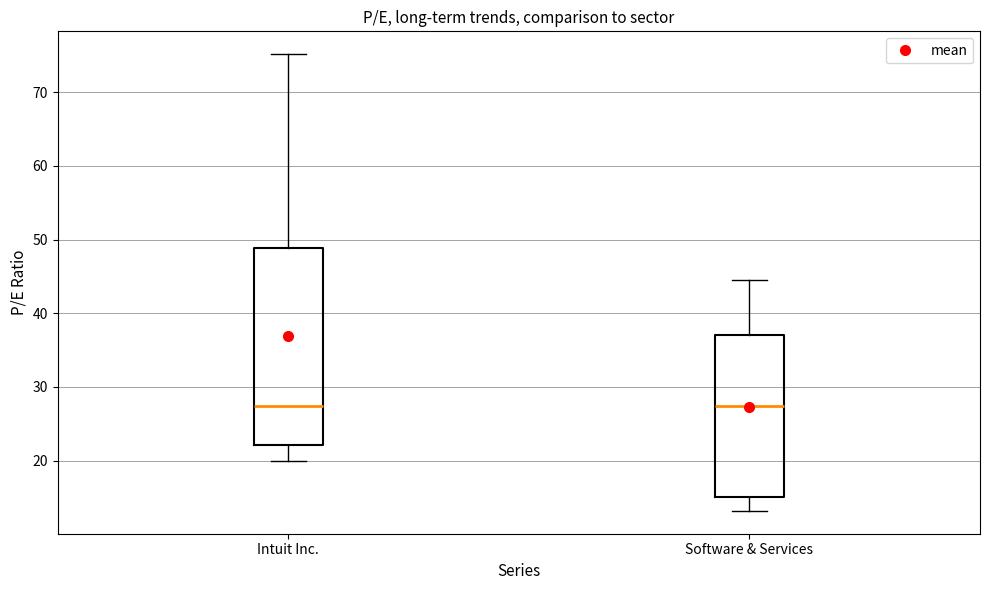

Where does the upper whisker of the box for Software & Services end on the y-axis? The values are not printed on the chart, so give them approximately, as read against the axis.

45